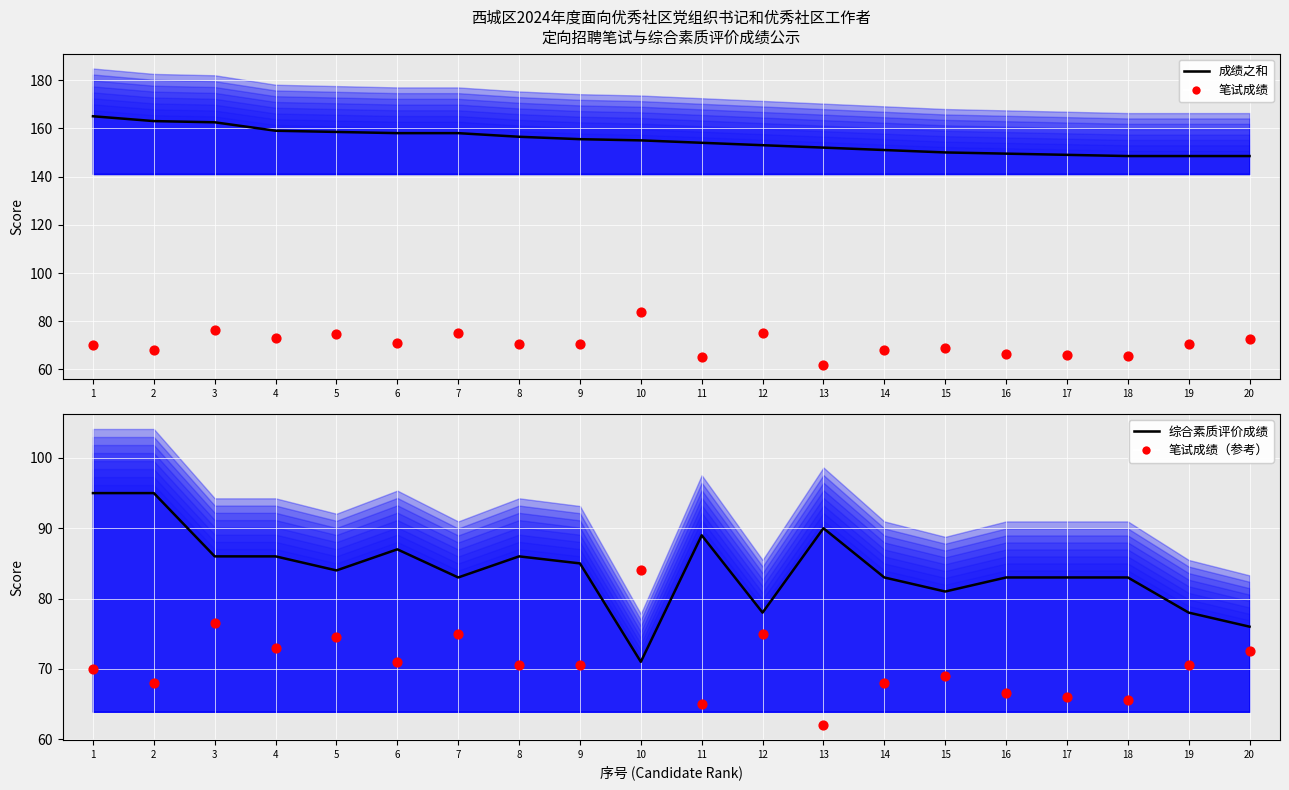

Is the value of 笔试成绩 at 11 greater than the value of 笔试成绩（参考） at 11?

No